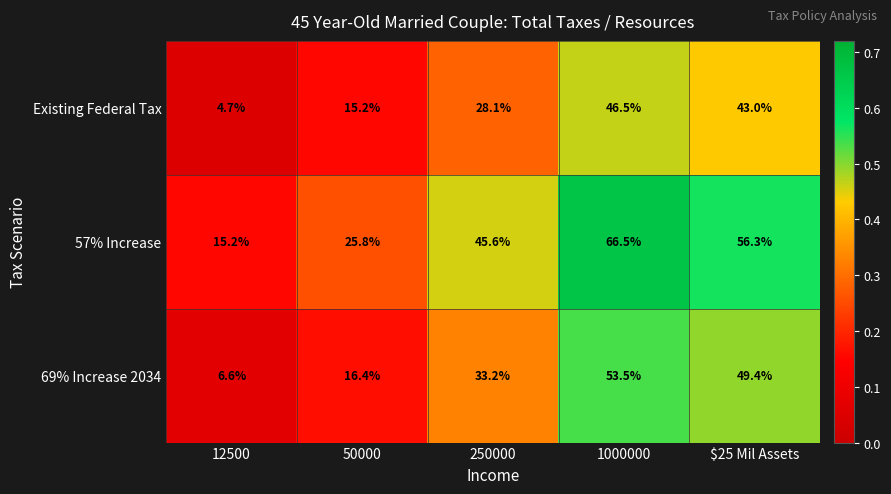

How many series are shown in this chart?

3